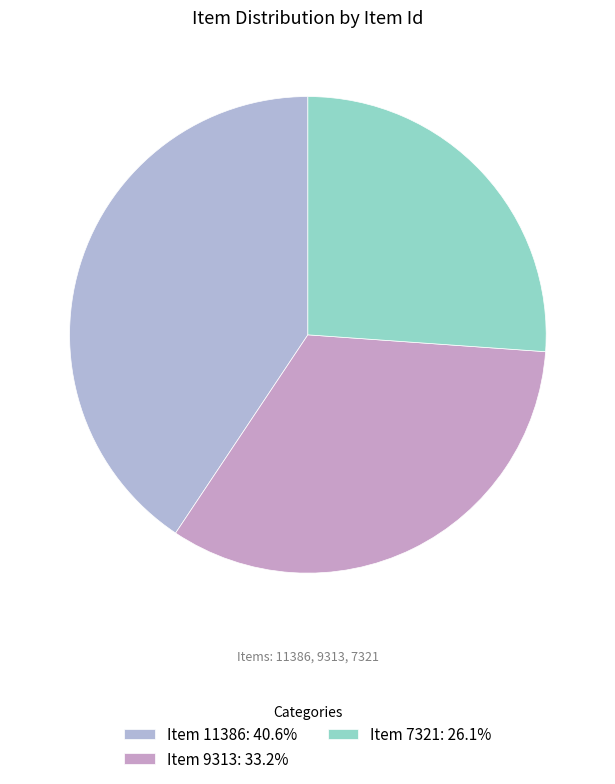

How many segments does this pie chart have?

3